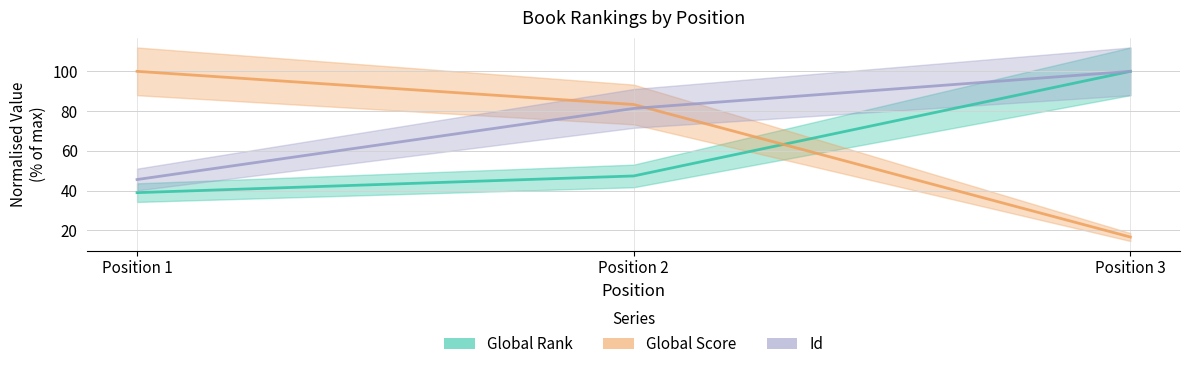

Where is Id nearest to the value 72?

Position 2